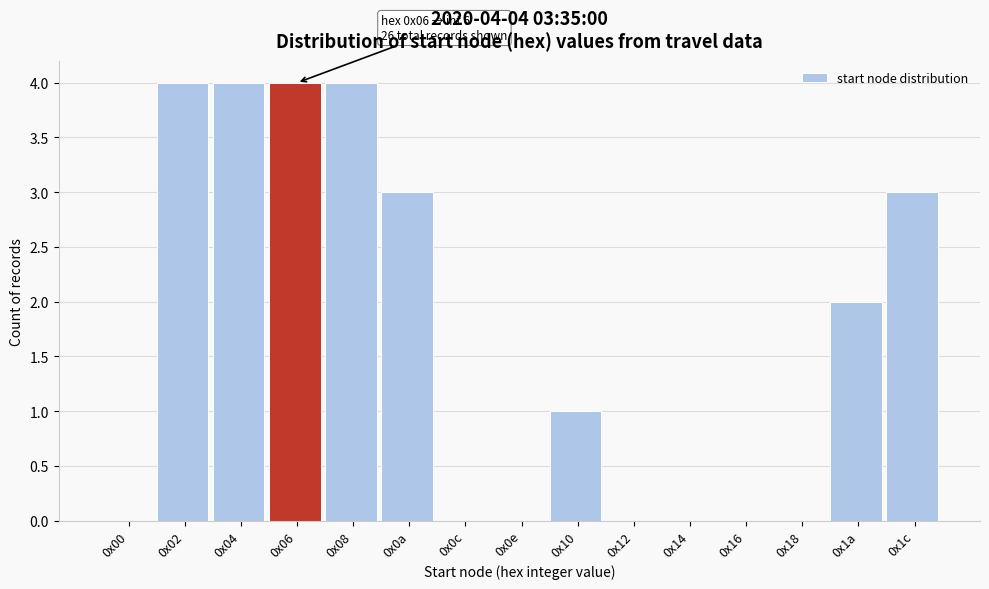

Reading left to right, extract all data points from this chart.

0x00=0	0x02=4	0x04=4	0x06=4	0x08=4	0x0a=3	0x0c=0	0x0e=0	0x10=1	0x12=0	0x14=0	0x16=0	0x18=0	0x1a=2	0x1c=3